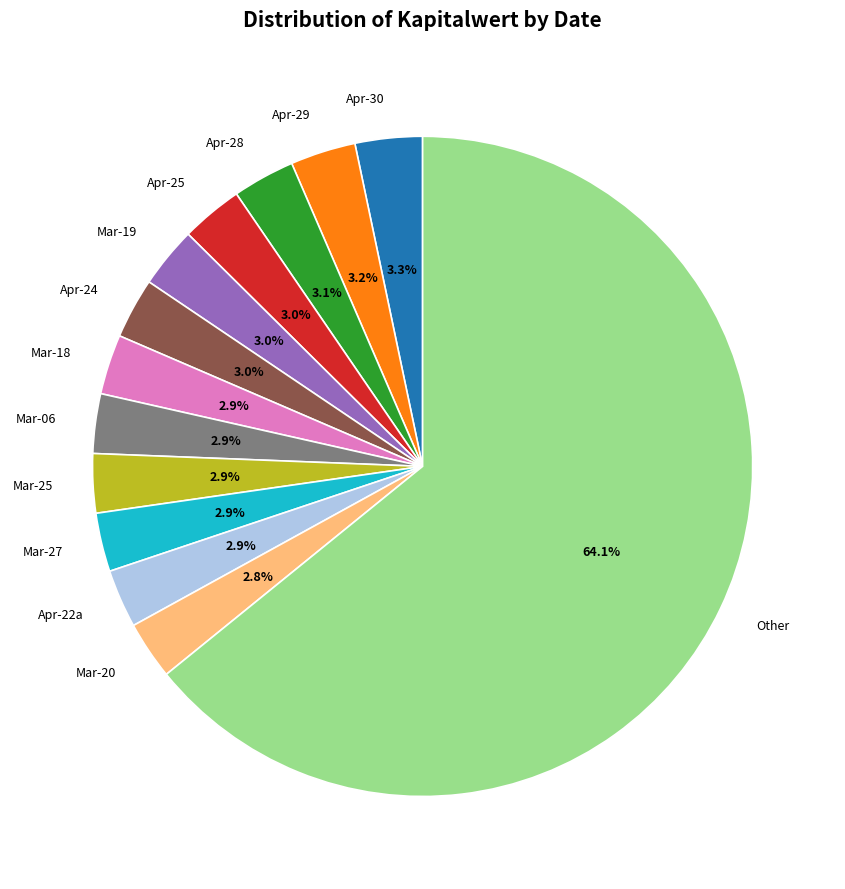

Is Mar-18 the majority of the pie?

No